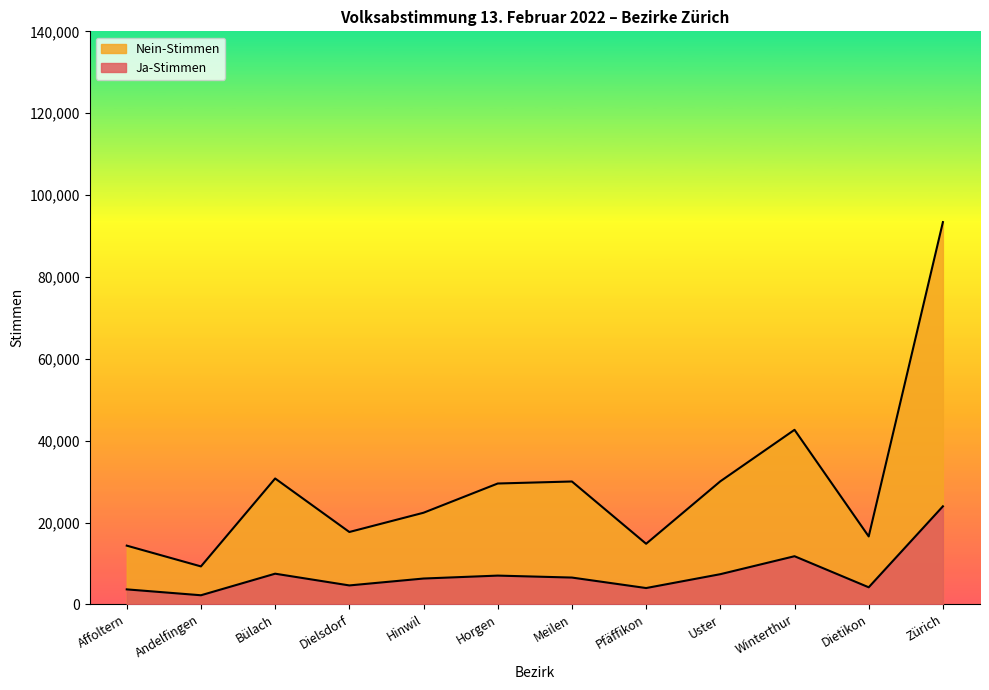

What is the smallest value displayed?

2233